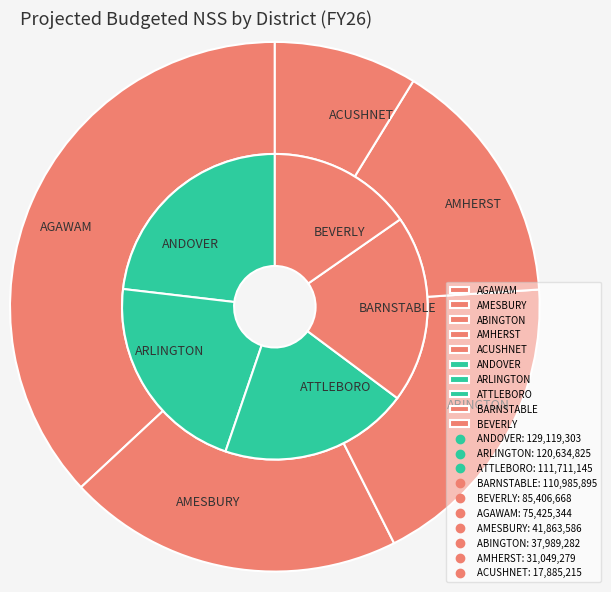

True or false: AMESBURY accounts for 13% of the total.

False